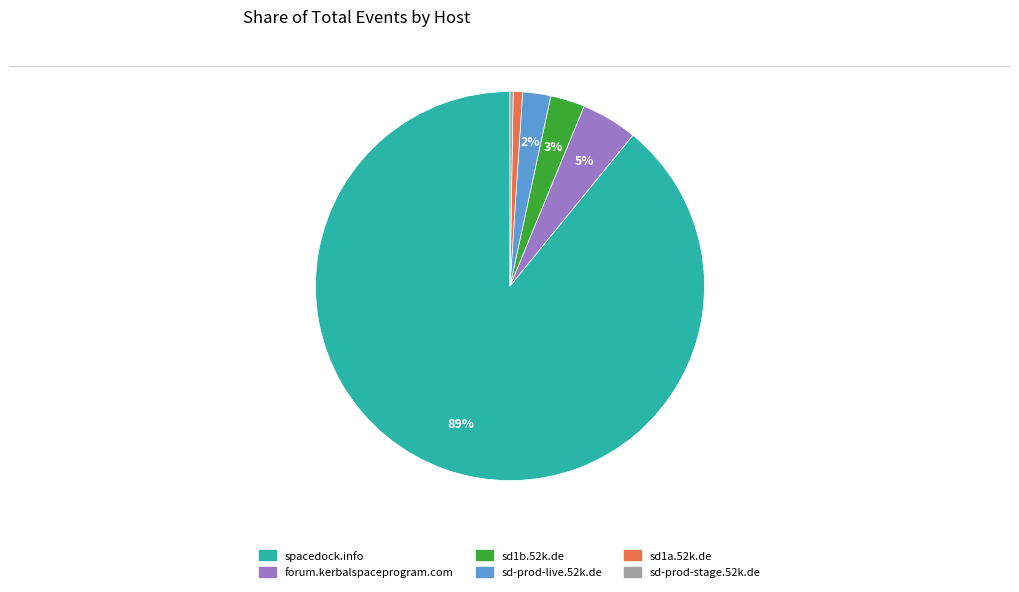

To the nearest percent, what portion does sd1b.52k.de represent?

3%